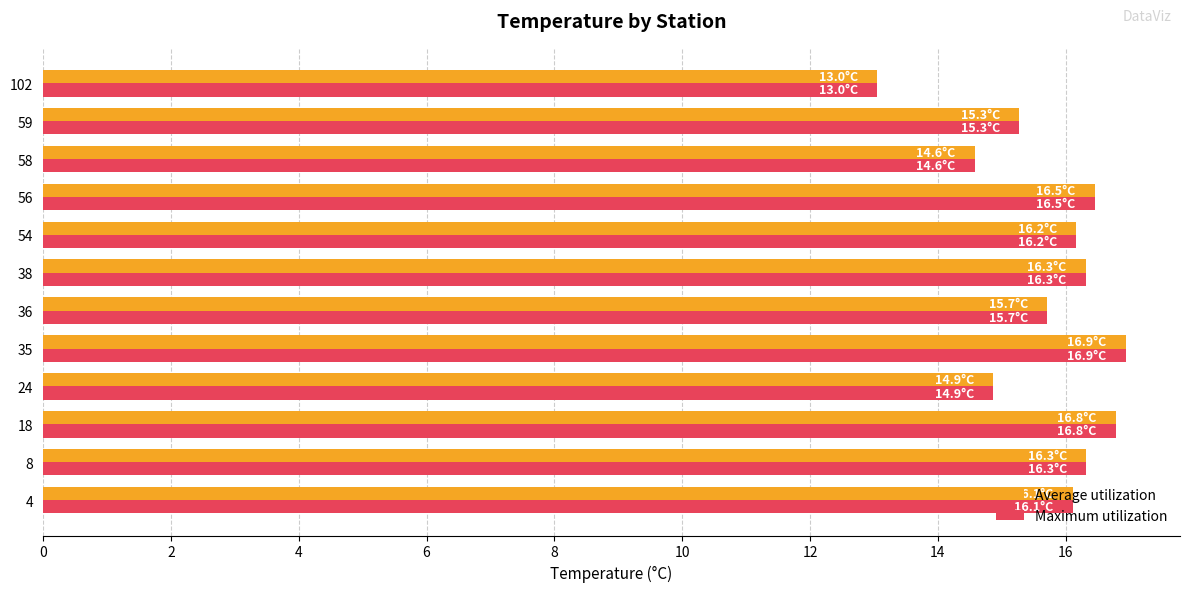

What is the difference between the Maximum utilization values at 18 and 59?

1.5